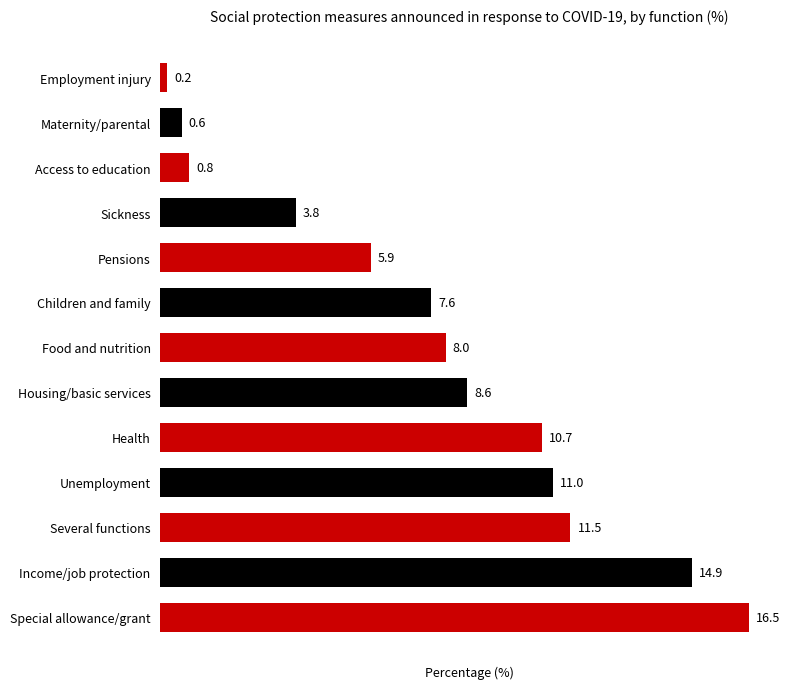

What is the change in value from Several functions to Special allowance/grant?

+5.0